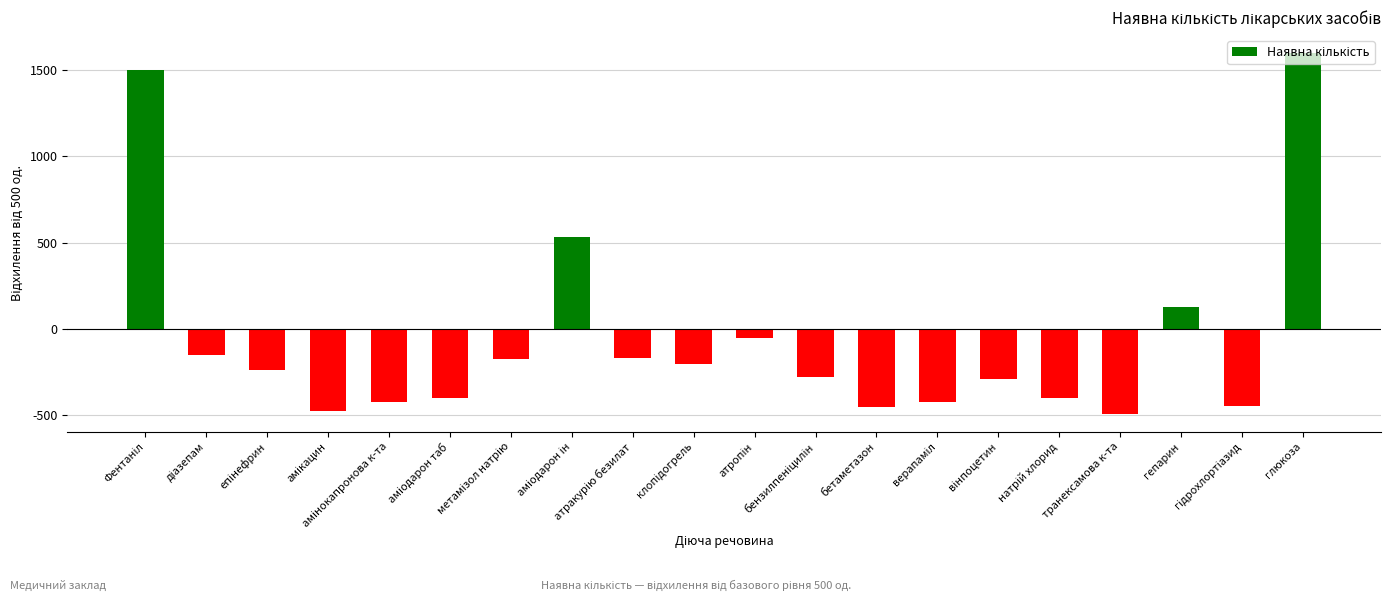

Does the chart contain any negative values?

Yes